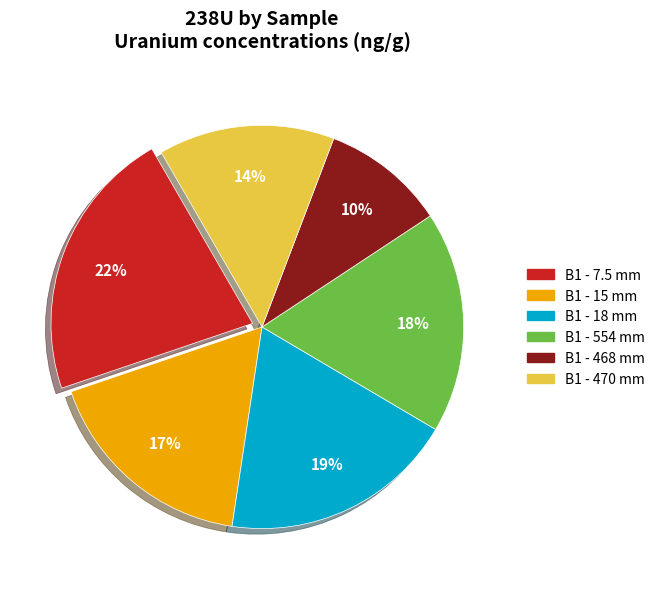

Is the sum of B1 - 18 mm and B1 - 7.5 mm greater than half?

No